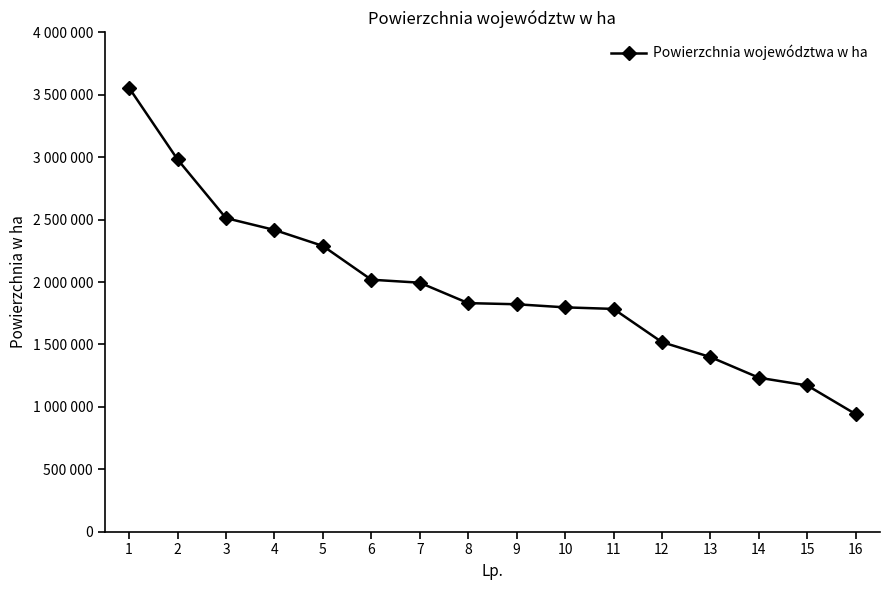

List the labels in order of value, largest first.

1, 2, 3, 4, 5, 6, 7, 8, 9, 10, 11, 12, 13, 14, 15, 16